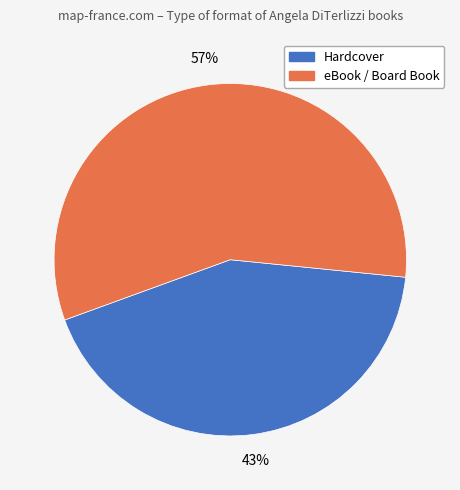

Which slice is the largest?

eBook / Board Book